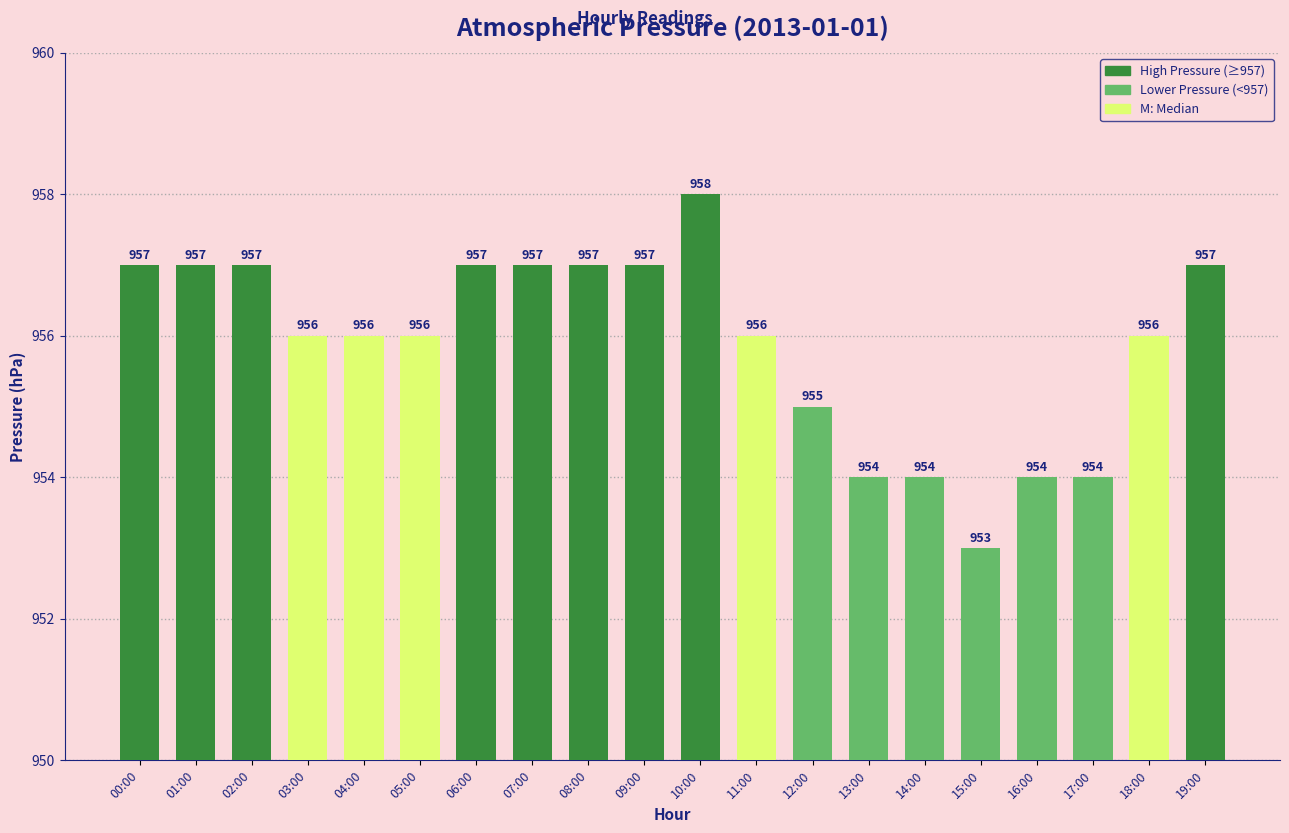

What is the smallest value displayed?

953